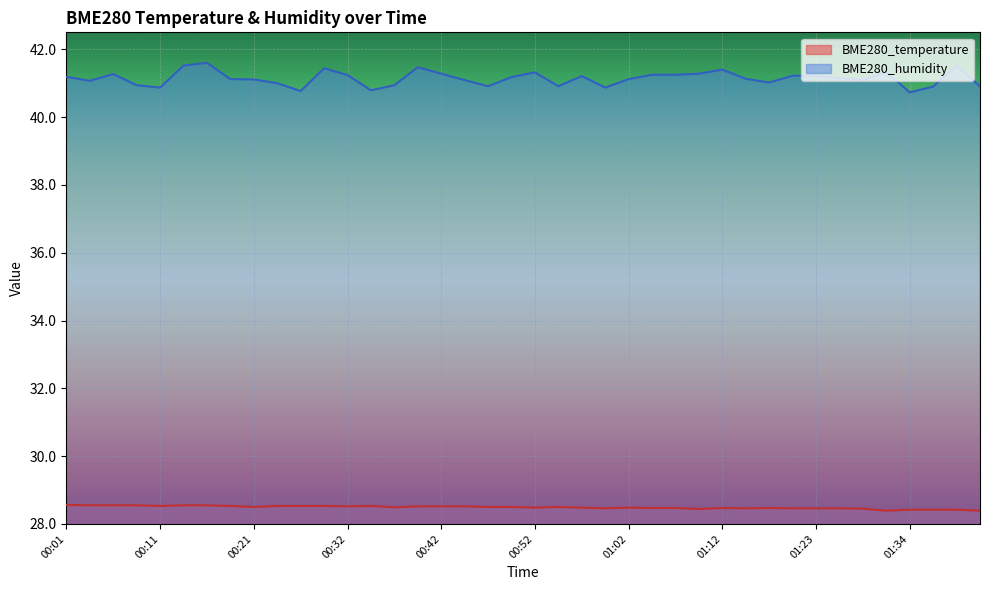

At which label is BME280_temperature closest to 28?

01:31